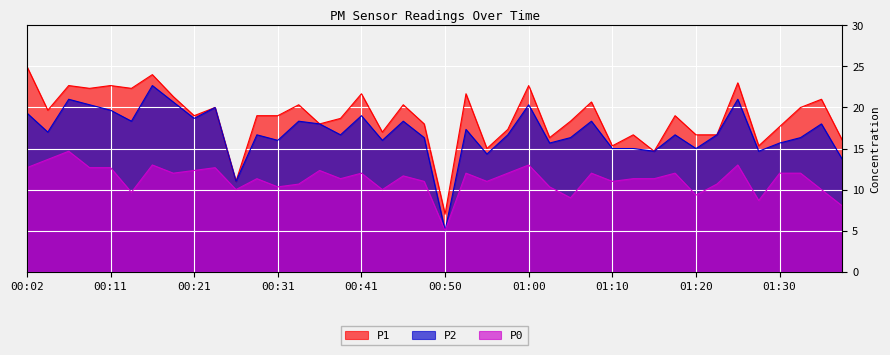

At which label is P1 closest to 16?

01:37